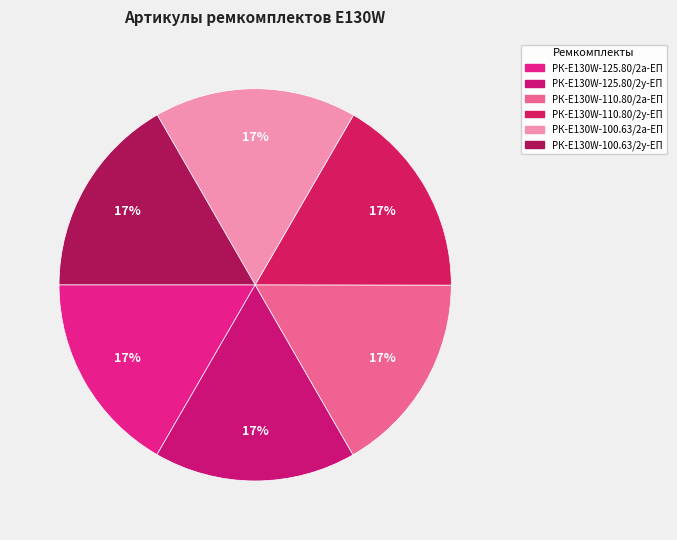

Count the number of slices in the pie.

6